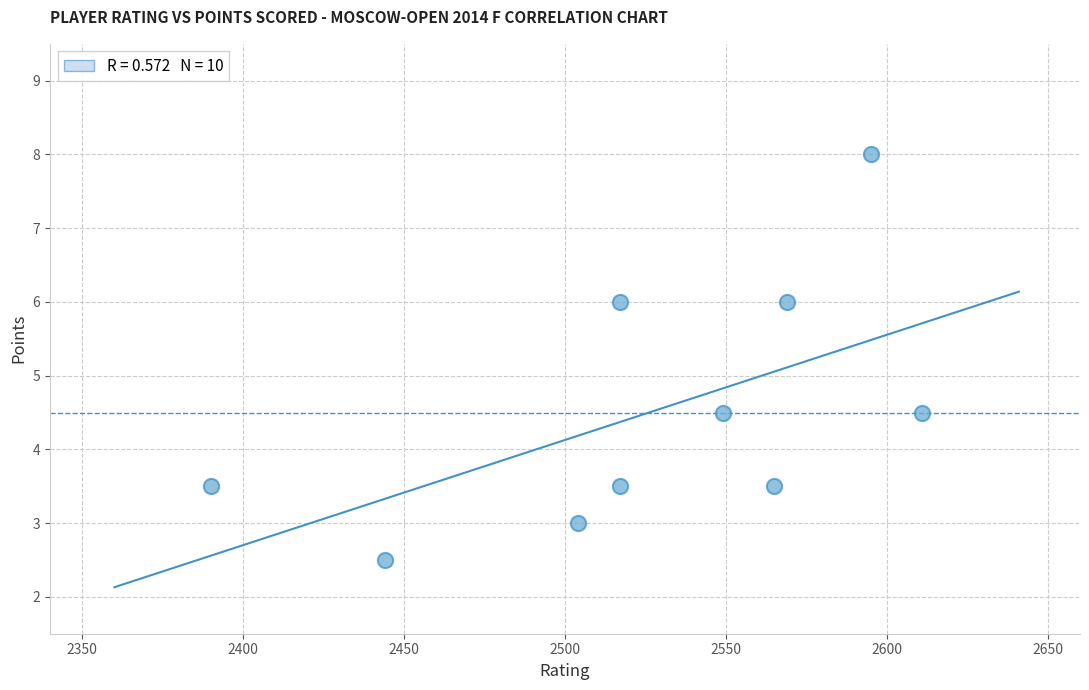

What is the average X value?

2526.1